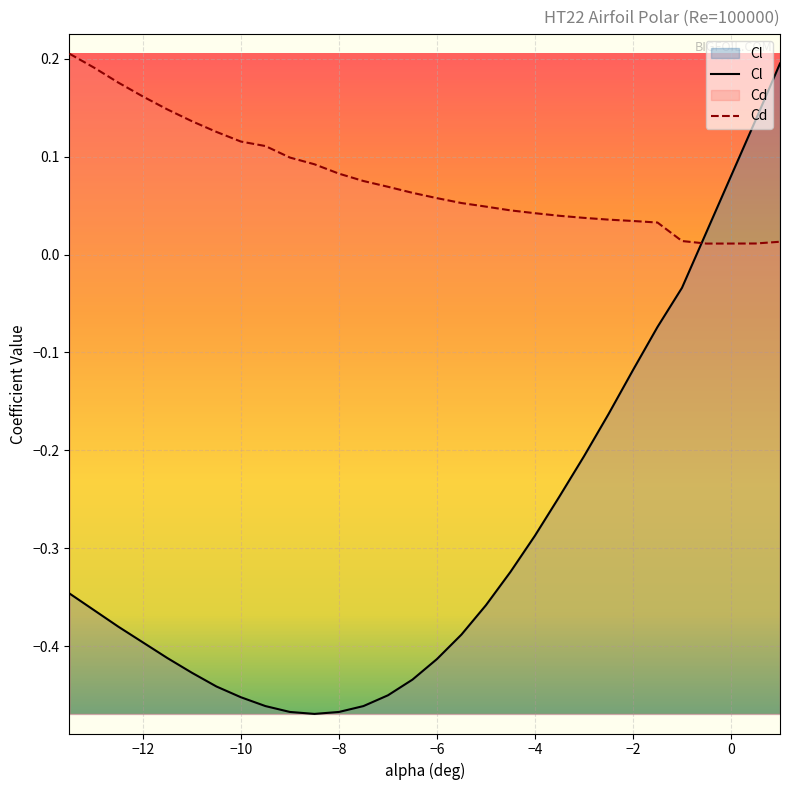

Which series has the largest total across all categories?

Cd